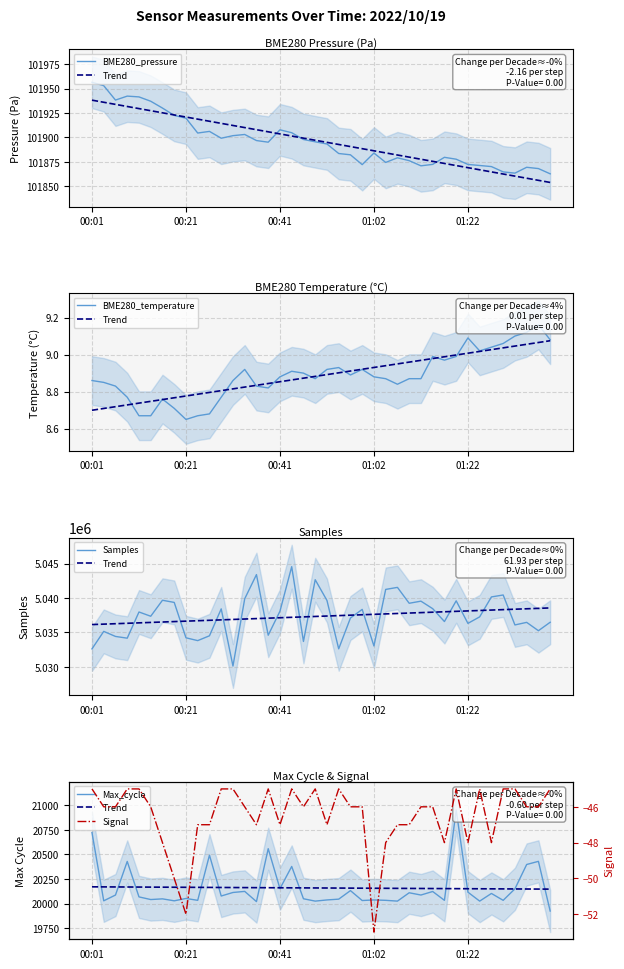

What is the minimum value for BME280_pressure?

101862.7